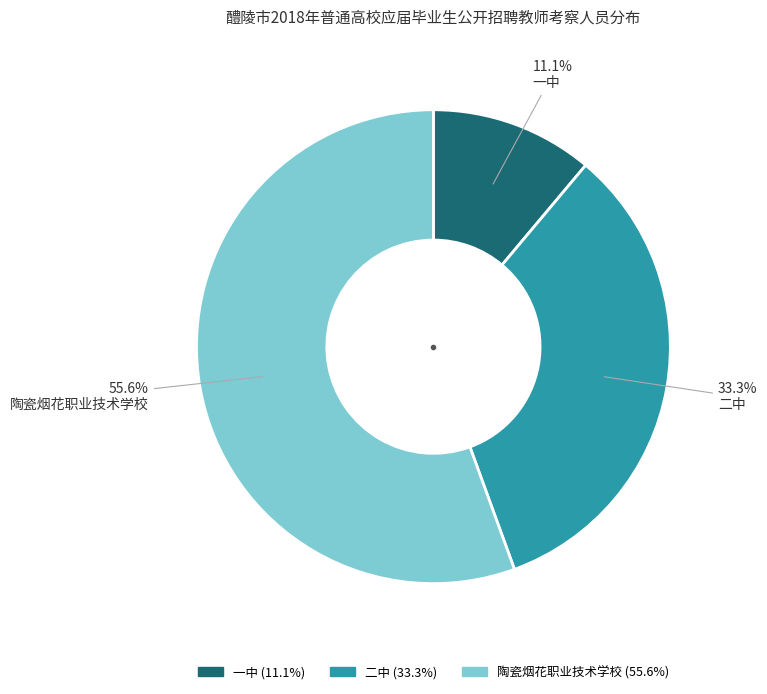

To the nearest percent, what is the difference between the largest and smallest slice percentages?

44%